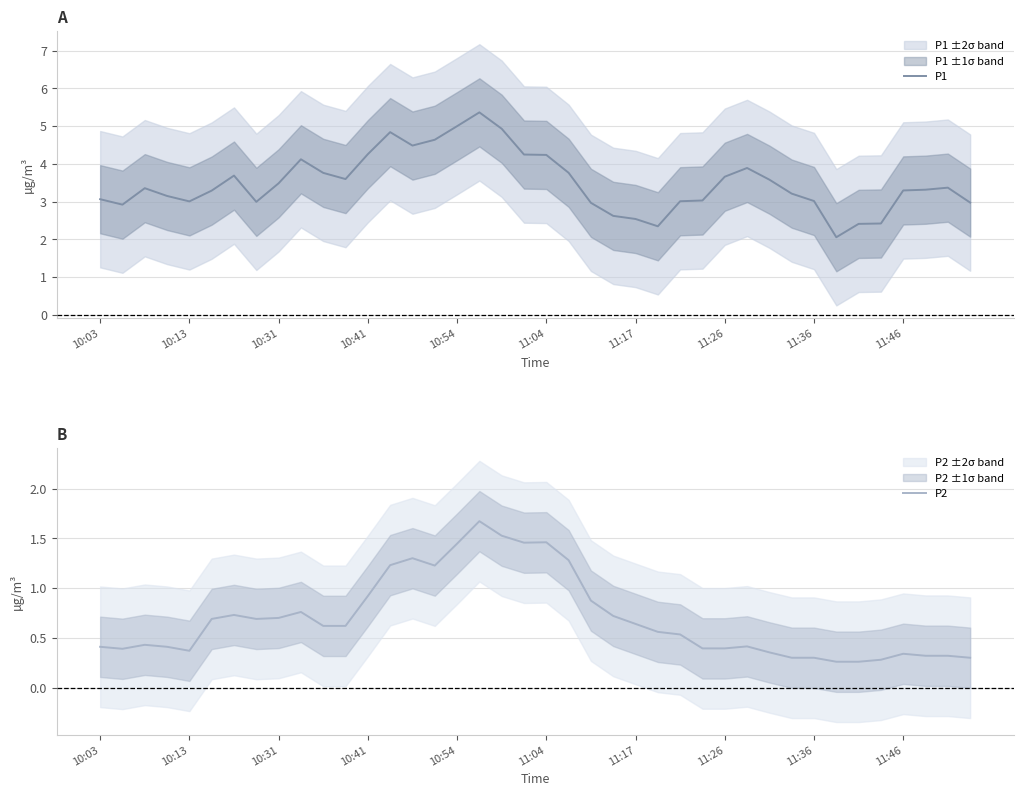

How many lines are shown in the chart?

2